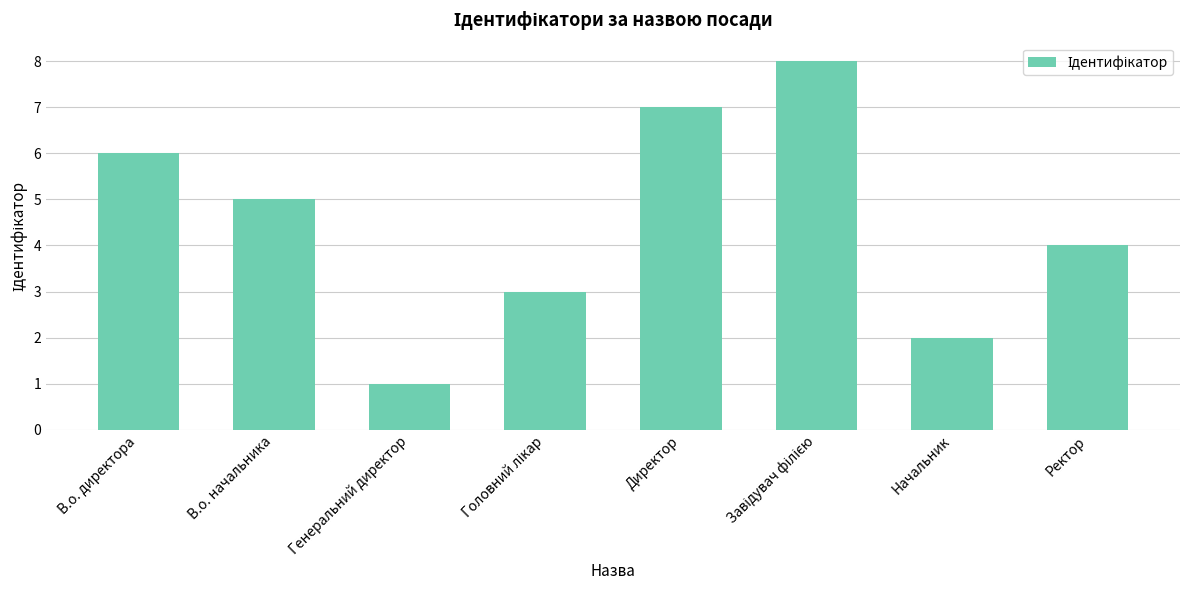

The value at Начальник is 1. True or false?

False